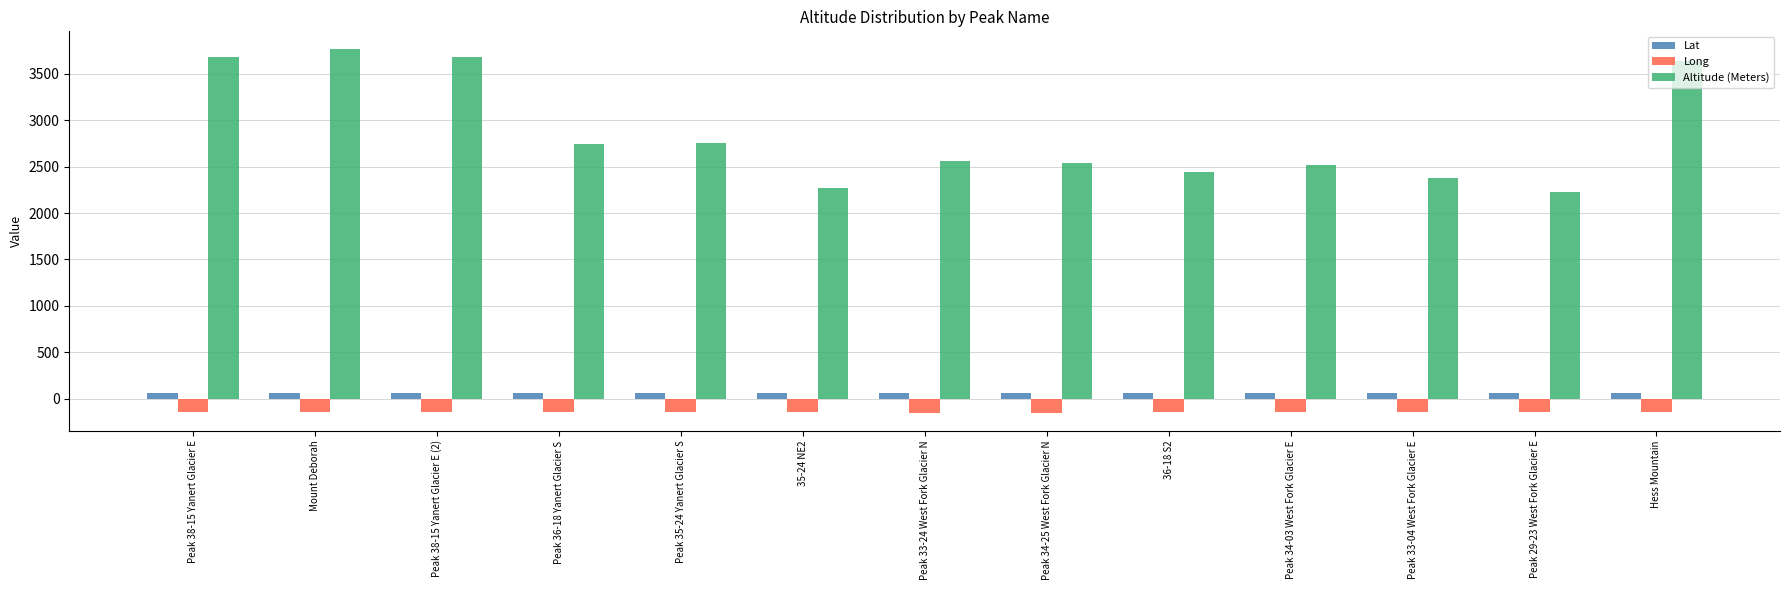

Where does the Altitude (Meters) series first go above 2560?

Peak 38-15 Yanert Glacier E